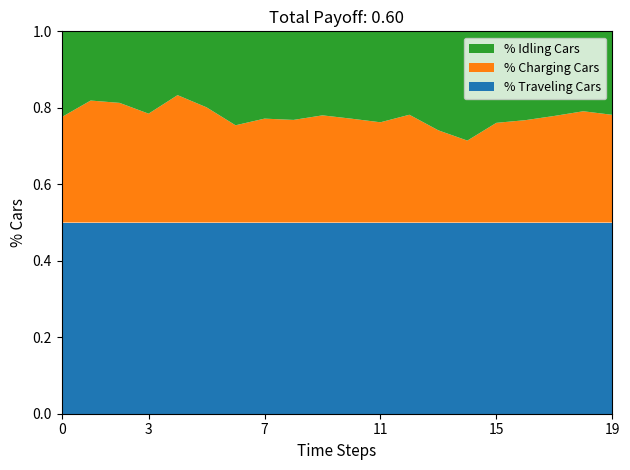

What is the highest value of the % Traveling Cars series?

0.5